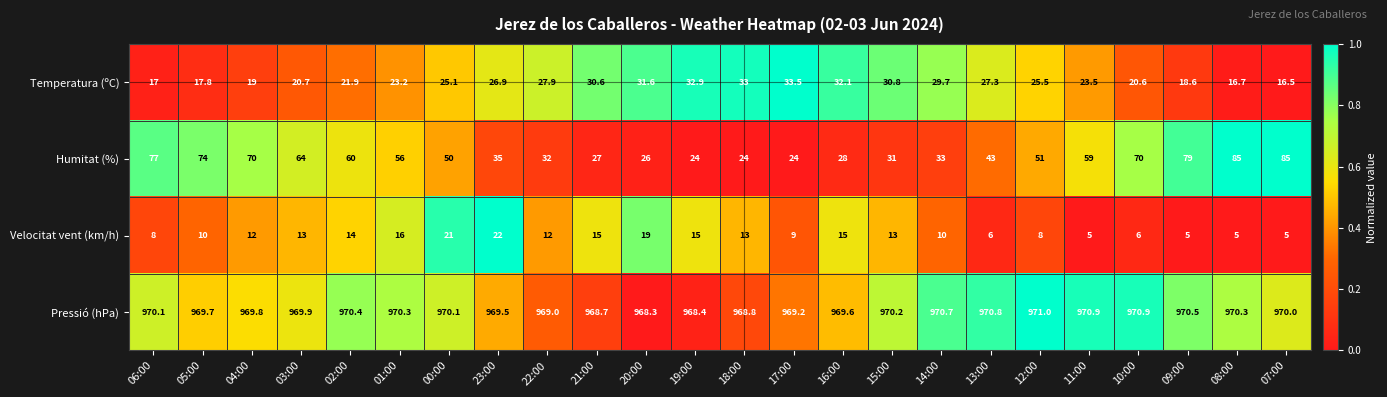

How many categories are shown in the chart?

24